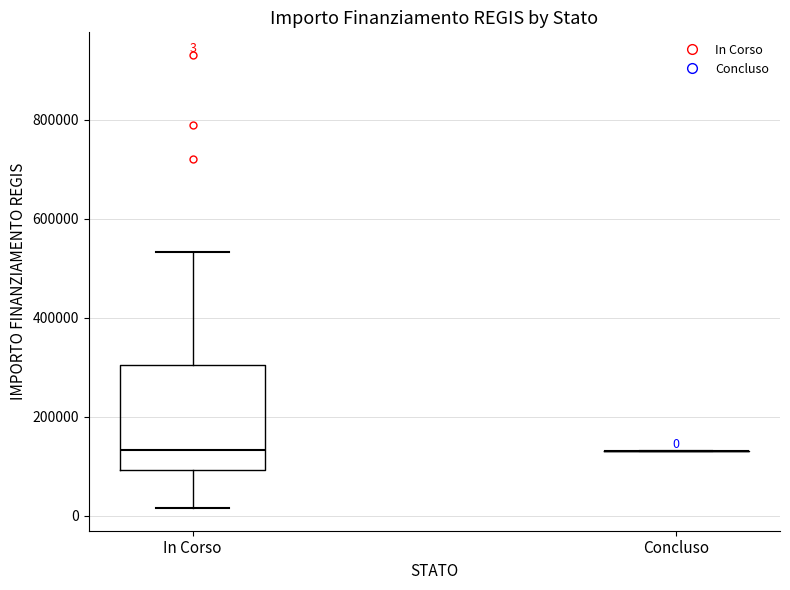

Which box is the tallest, from its lower edge to its upper edge?

In Corso